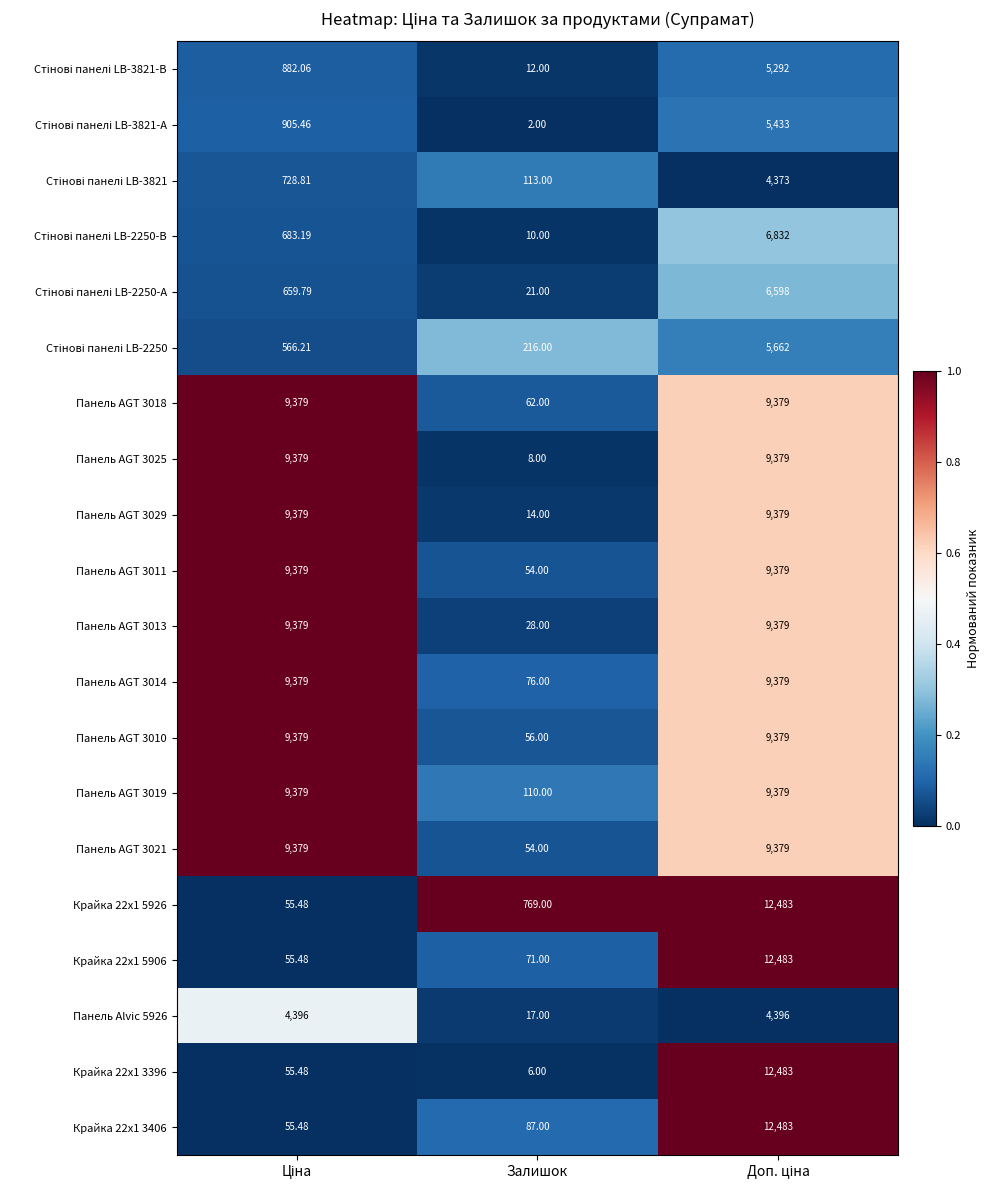

Is the value of Панель AGT 3018 at Залишок greater than the value of Крайка 22x1 3406 at Залишок?

No